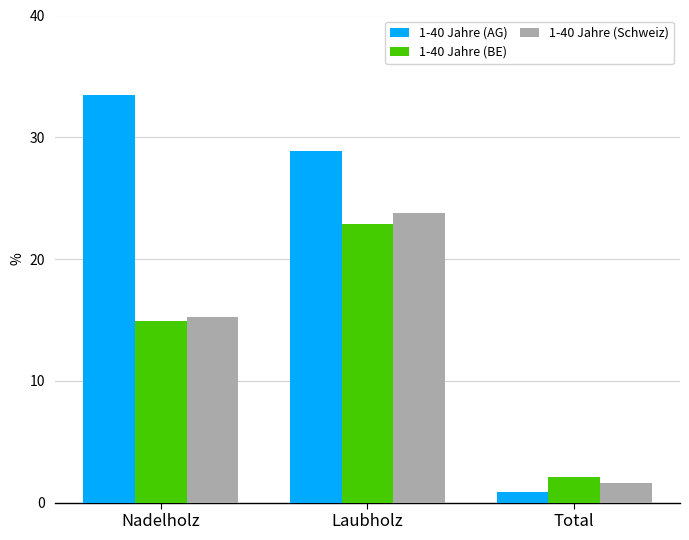

True or false: 1-40 Jahre (AG) has a value of 28.9 at Laubholz.

True